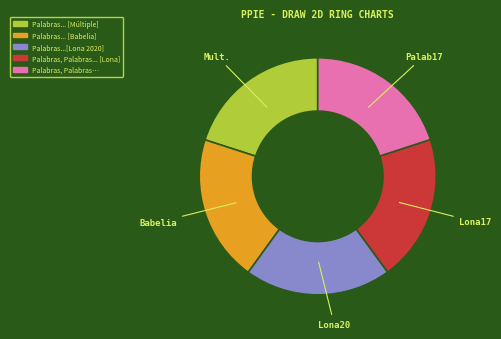

The Palabras... [Babelia] slice represents 14% of the pie. True or false?

False